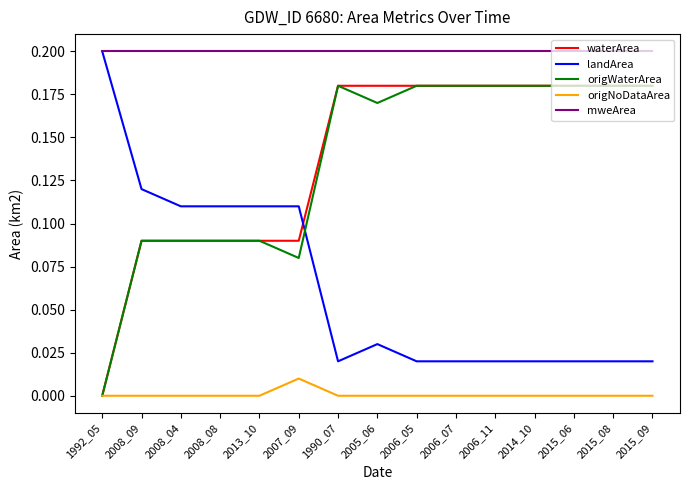

True or false: mweArea and origNoDataArea cross at least once.

False